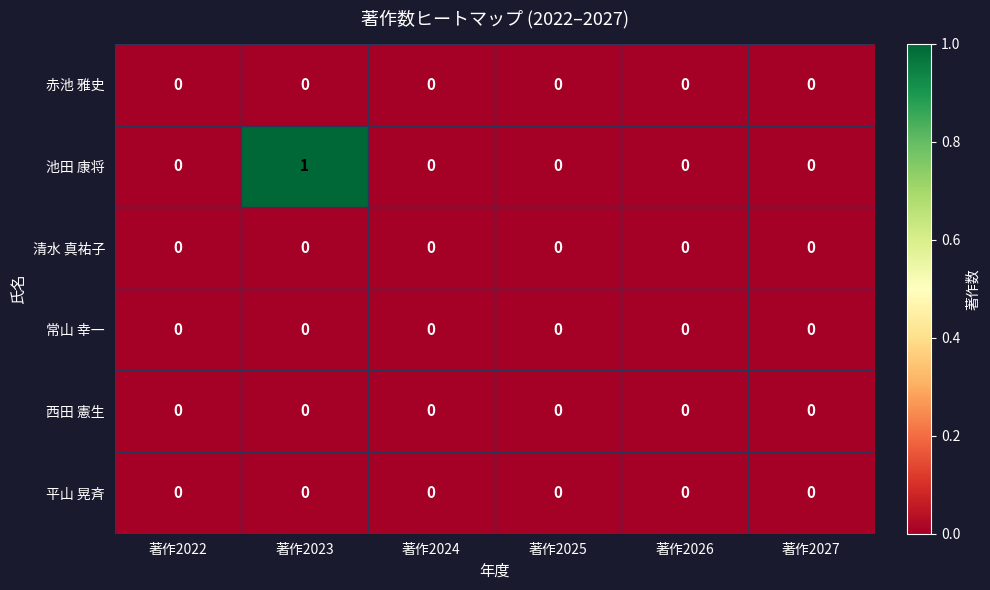

Which series changed the most between 著作2022 and 著作2023?

池田 康将